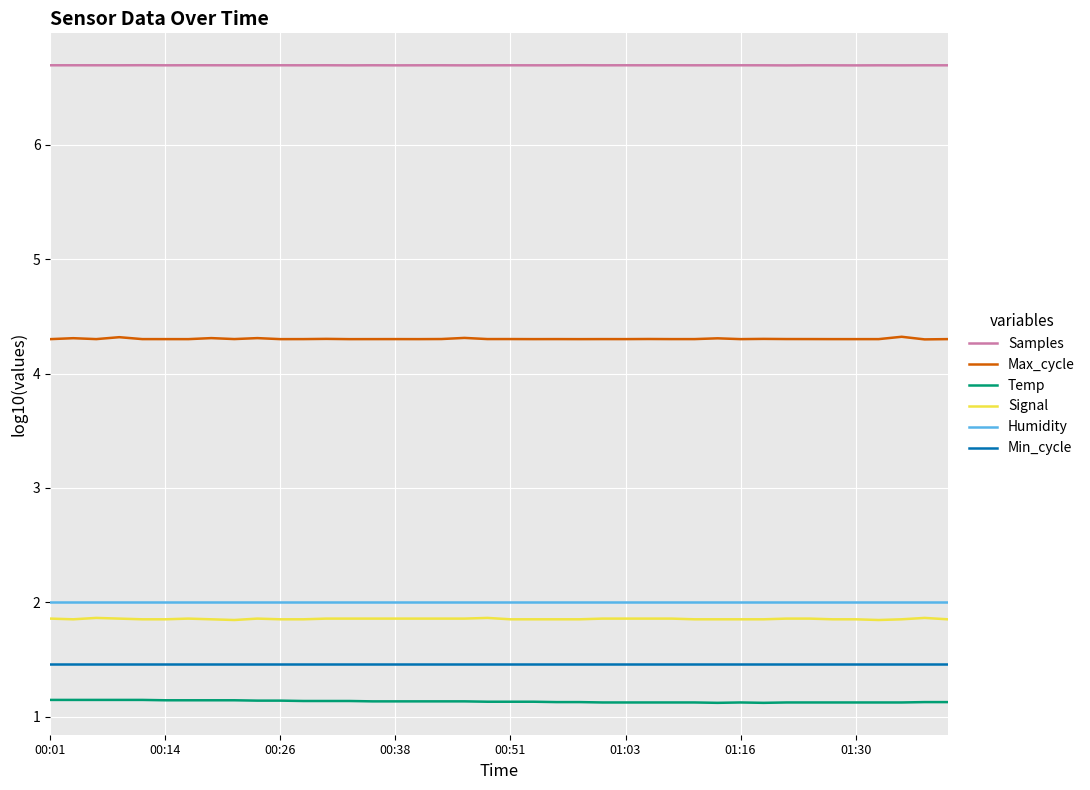

Which series has the largest total across all categories?

Samples